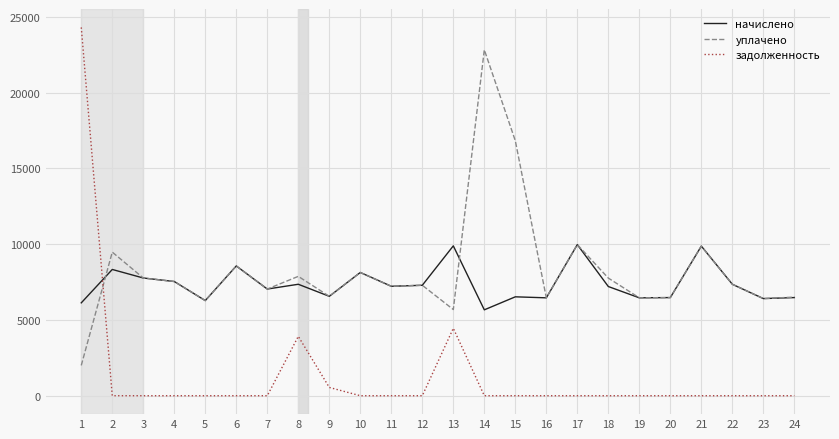

Which series has the largest total across all categories?

уплачено